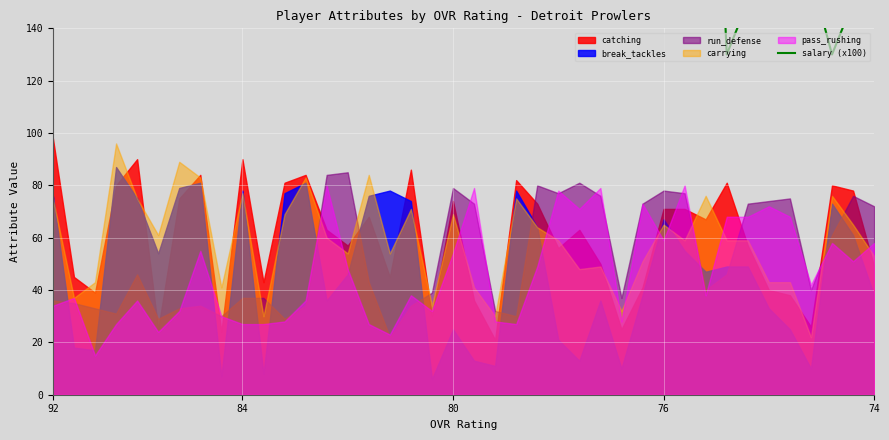

What is the ratio of the value at 36 to the value at 18?

0.6